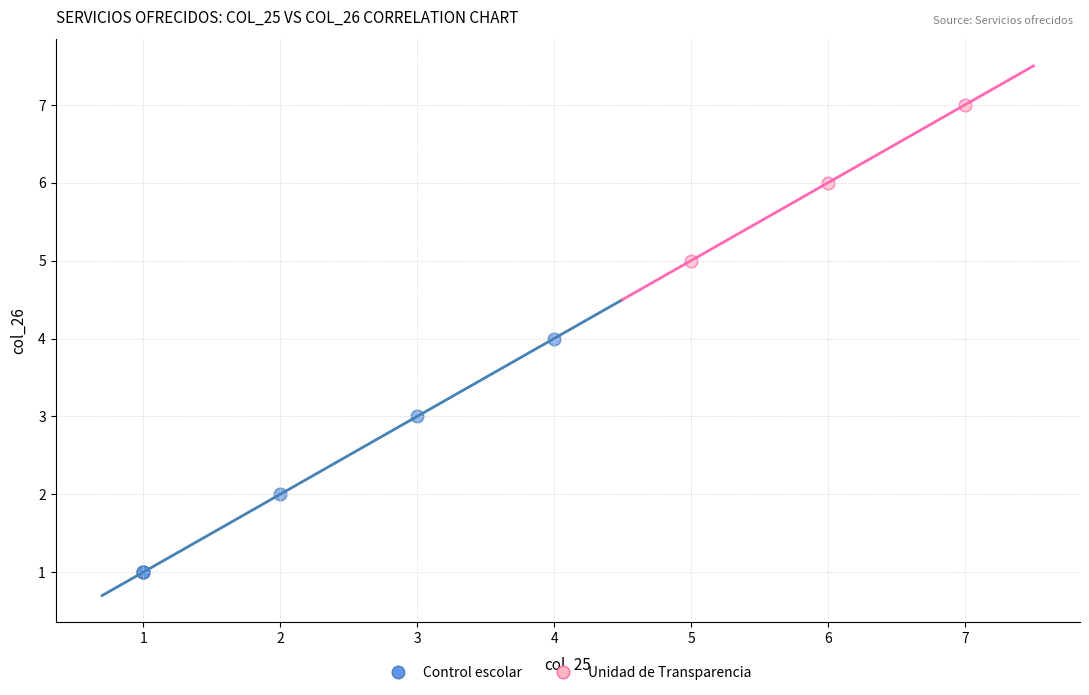

Which series has the widest spread of Y values?

Control escolar